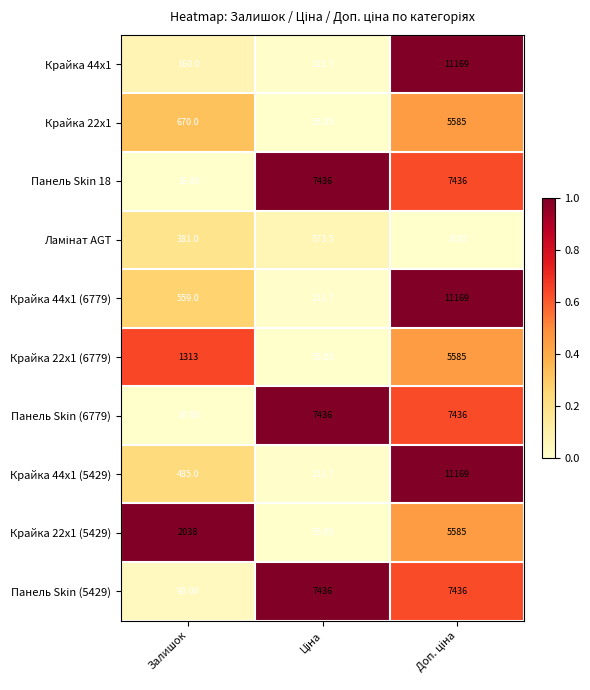

Where is Крайка 22x1 (5429) nearest to the value 2820?

Залишок